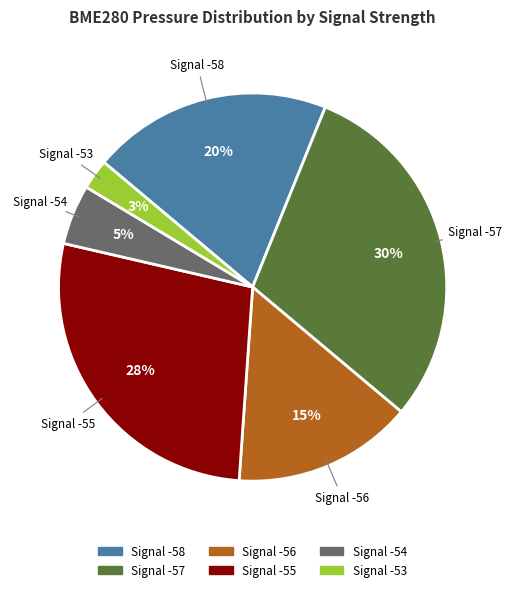

Rank the categories by value from highest to lowest.

Signal -57, Signal -55, Signal -58, Signal -56, Signal -54, Signal -53